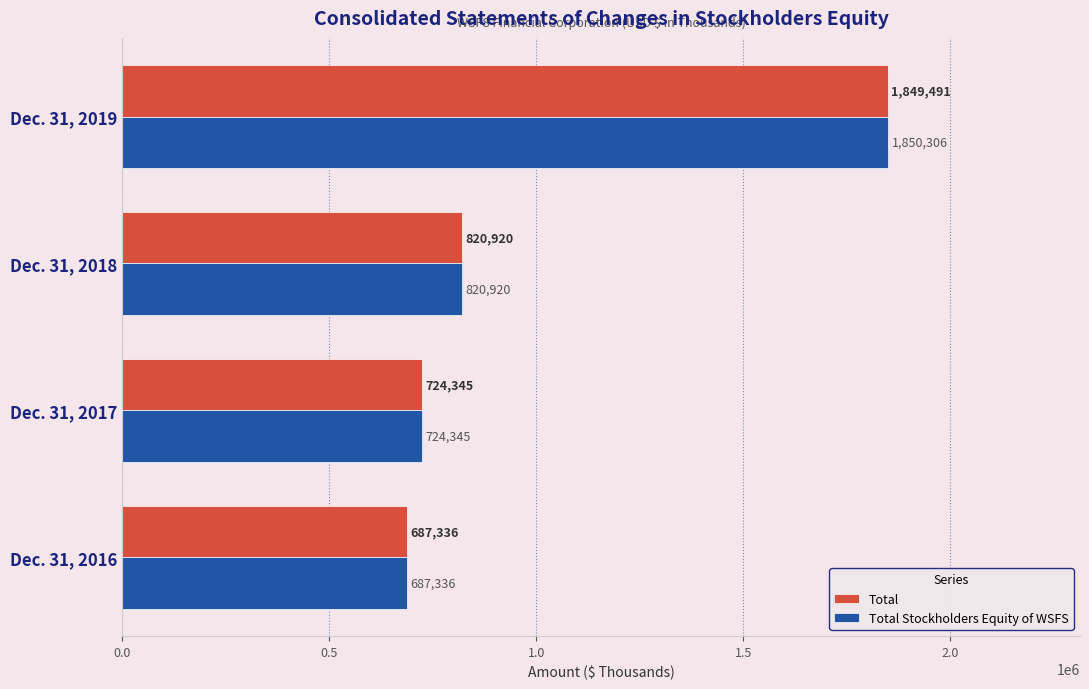

What are all the series names shown in the legend?

Total, Total Stockholders Equity of WSFS